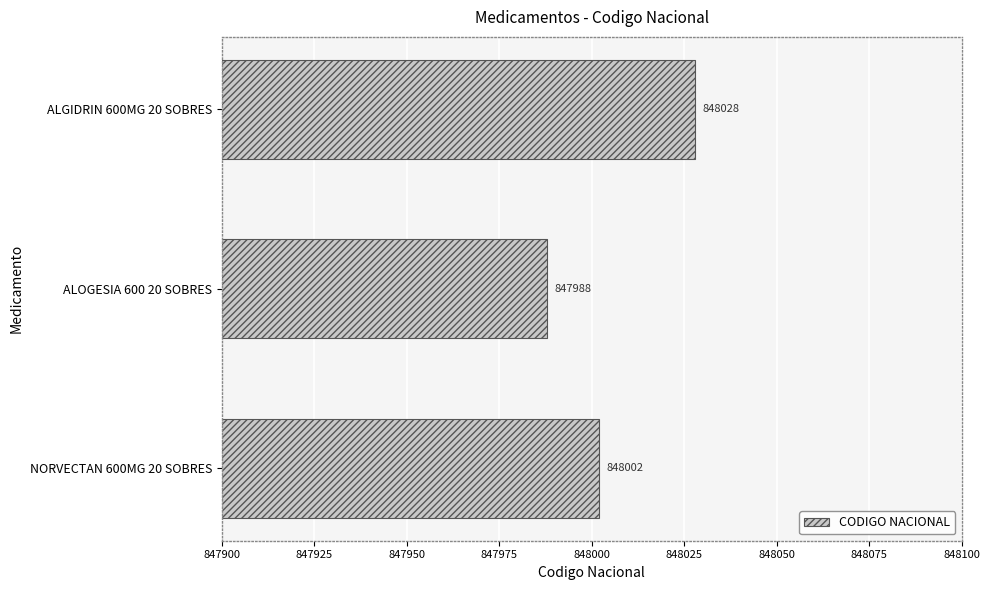

List the labels in order of value, smallest first.

ALOGESIA 600 20 SOBRES, NORVECTAN 600MG 20 SOBRES, ALGIDRIN 600MG 20 SOBRES